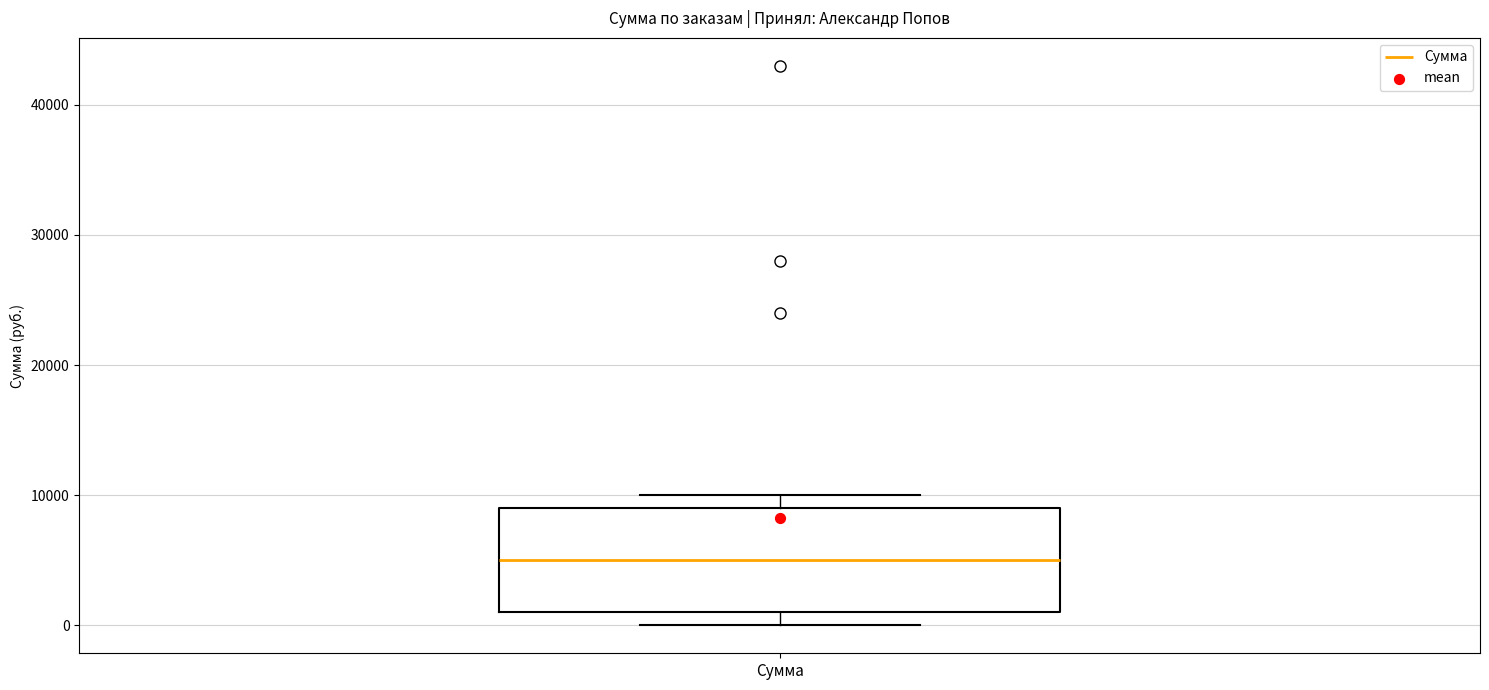

Where does the median line of the box for Сумма sit on the y-axis? The values are not printed on the chart, so give them approximately, as read against the axis.

5000